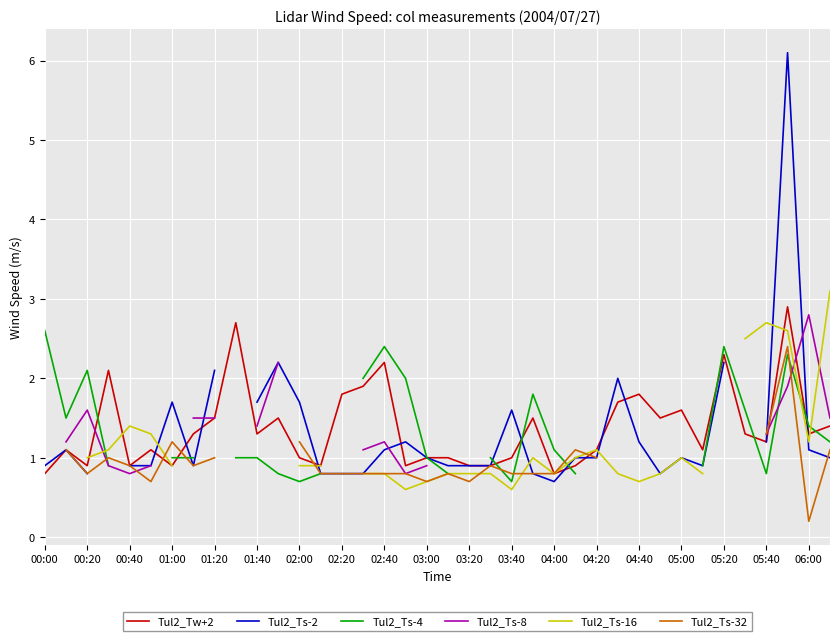

The value of Tul2_Tw+2 at 03:00 is 1.5. True or false?

False